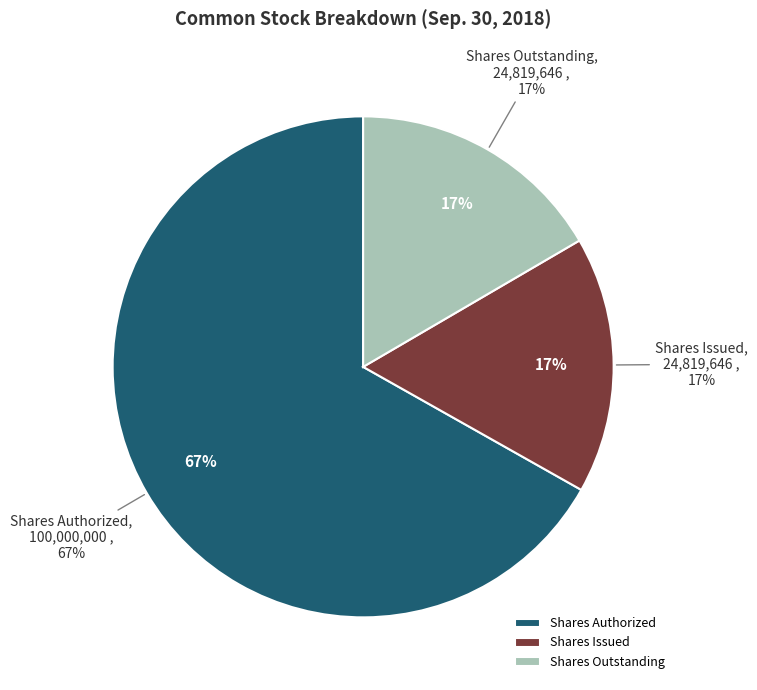

Do Common stock, shares issued and Common stock, shares authorized together represent more than half of the pie?

Yes